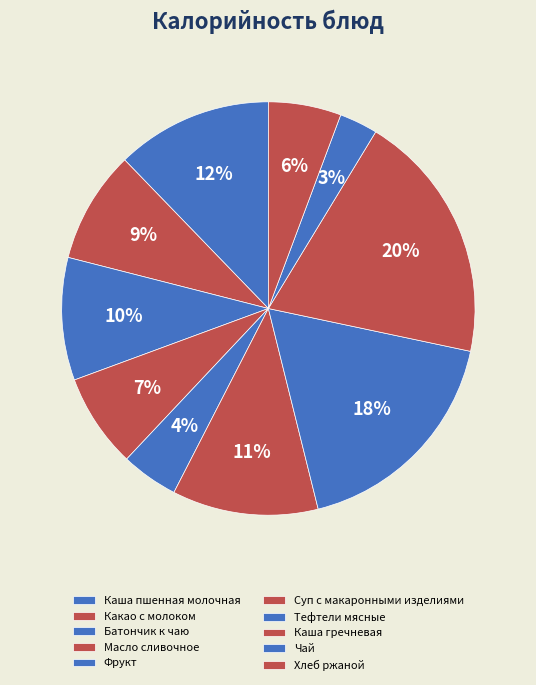

How many segments does this pie chart have?

10